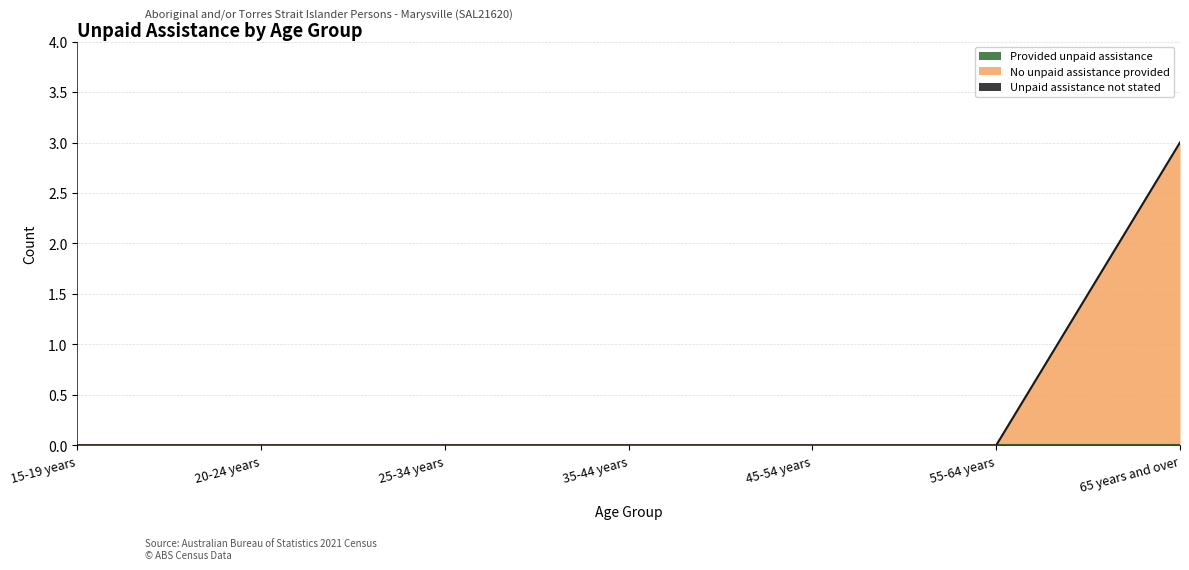

Which series has the widest spread of values?

No unpaid assistance provided